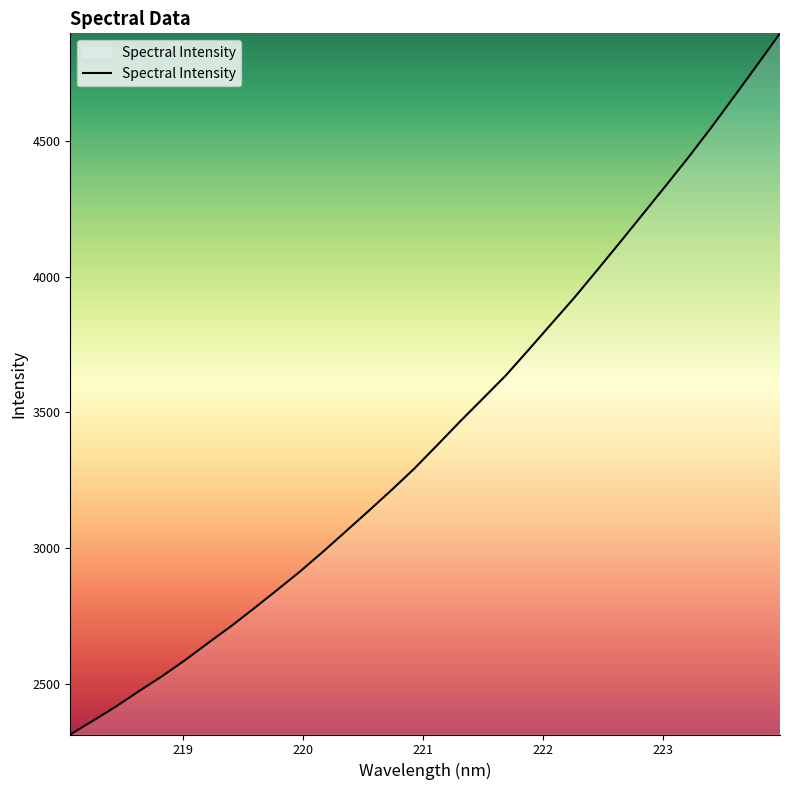

What is the minimum value shown in the chart?

2312.2